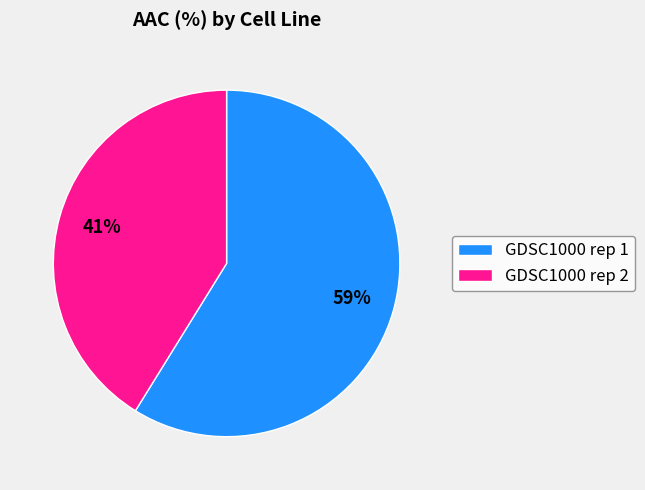

Which category has the biggest portion of the pie?

GDSC1000 rep 1